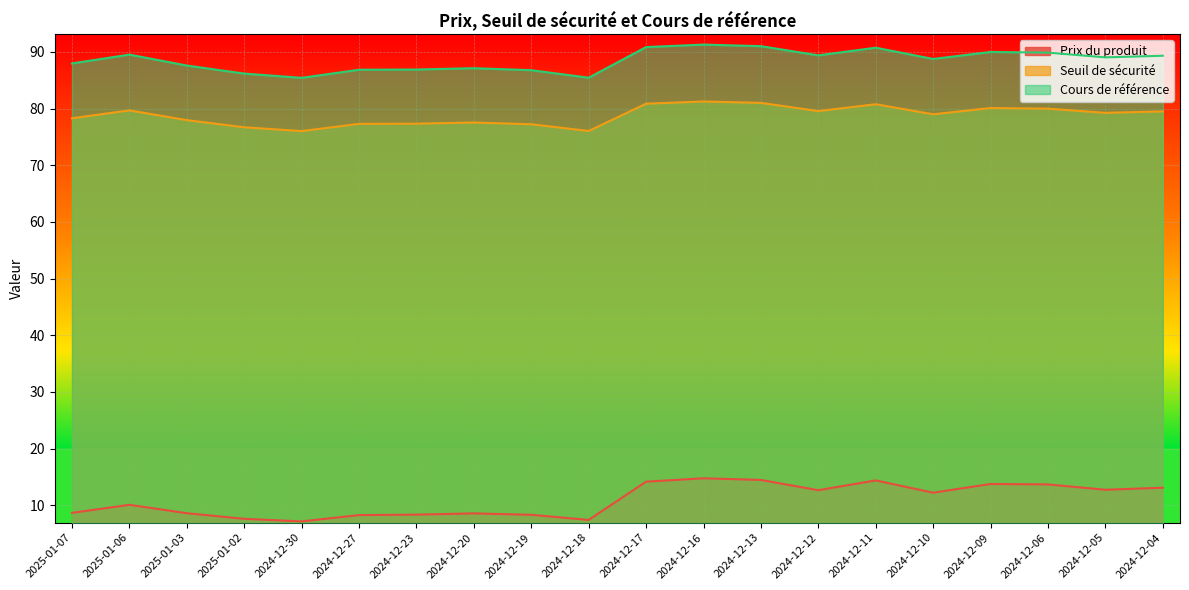

Reading left to right, transcribe all the data shown in this chart.

Prix du produit: 2025-01-07=8.6	2025-01-06=10.1	2025-01-03=8.6	2025-01-02=7.6	2024-12-30=7.1	2024-12-27=8.2	2024-12-23=8.3	2024-12-20=8.6	2024-12-19=8.3	2024-12-18=7.4	2024-12-17=14.2	2024-12-16=14.7	2024-12-13=14.4	2024-12-12=12.6	2024-12-11=14.4	2024-12-10=12.2	2024-12-09=13.7	2024-12-06=13.7	2024-12-05=12.7	2024-12-04=13.1
Seuil de sécurité: 2025-01-07=78.3	2025-01-06=79.7	2025-01-03=78.0	2025-01-02=76.7	2024-12-30=76.0	2024-12-27=77.3	2024-12-23=77.3	2024-12-20=77.5	2024-12-19=77.2	2024-12-18=76.0	2024-12-17=80.9	2024-12-16=81.3	2024-12-13=81.0	2024-12-12=79.6	2024-12-11=80.8	2024-12-10=79.0	2024-12-09=80.1	2024-12-06=80.0	2024-12-05=79.2	2024-12-04=79.5
Cours de référence: 2025-01-07=88.0	2025-01-06=89.5	2025-01-03=87.6	2025-01-02=86.2	2024-12-30=85.4	2024-12-27=86.9	2024-12-23=86.9	2024-12-20=87.1	2024-12-19=86.8	2024-12-18=85.5	2024-12-17=90.9	2024-12-16=91.3	2024-12-13=91.0	2024-12-12=89.4	2024-12-11=90.8	2024-12-10=88.8	2024-12-09=90.0	2024-12-06=89.9	2024-12-05=89.0	2024-12-04=89.3